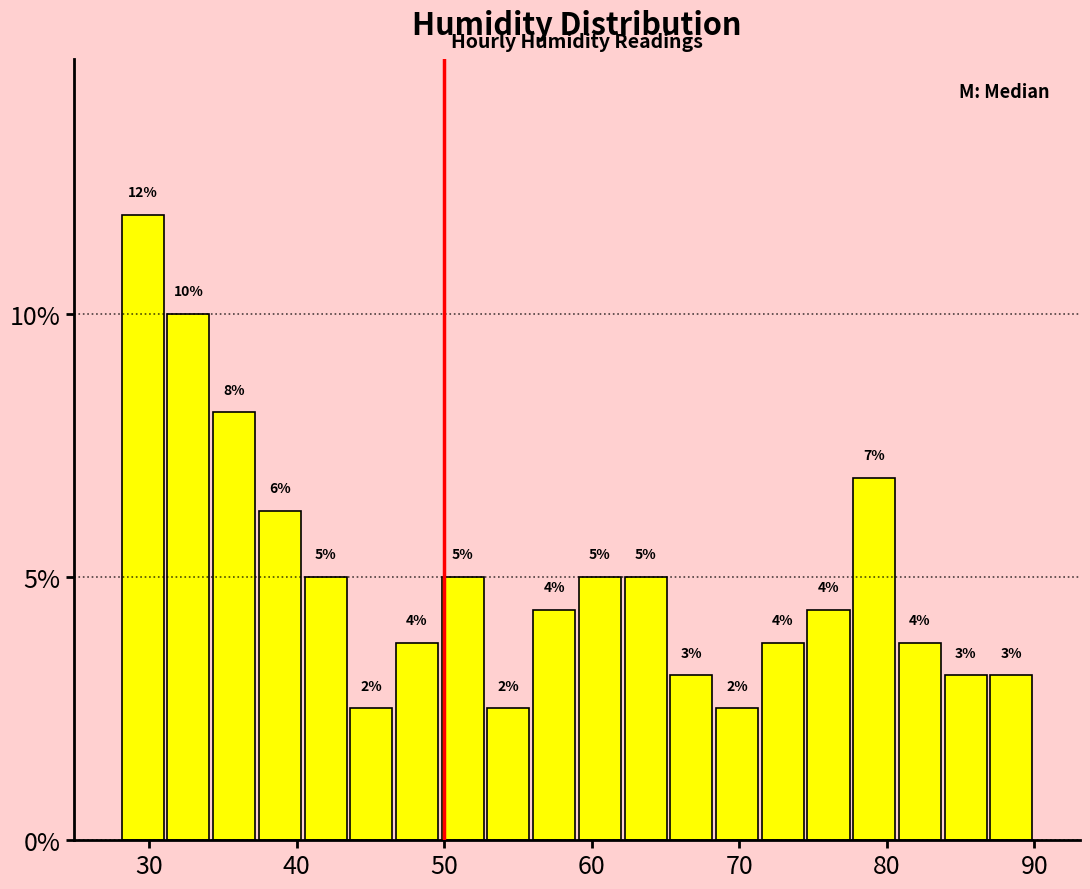

Around what value on the x-axis is the tallest bar? Give the approximate position of its centre, as read against the axis.

30